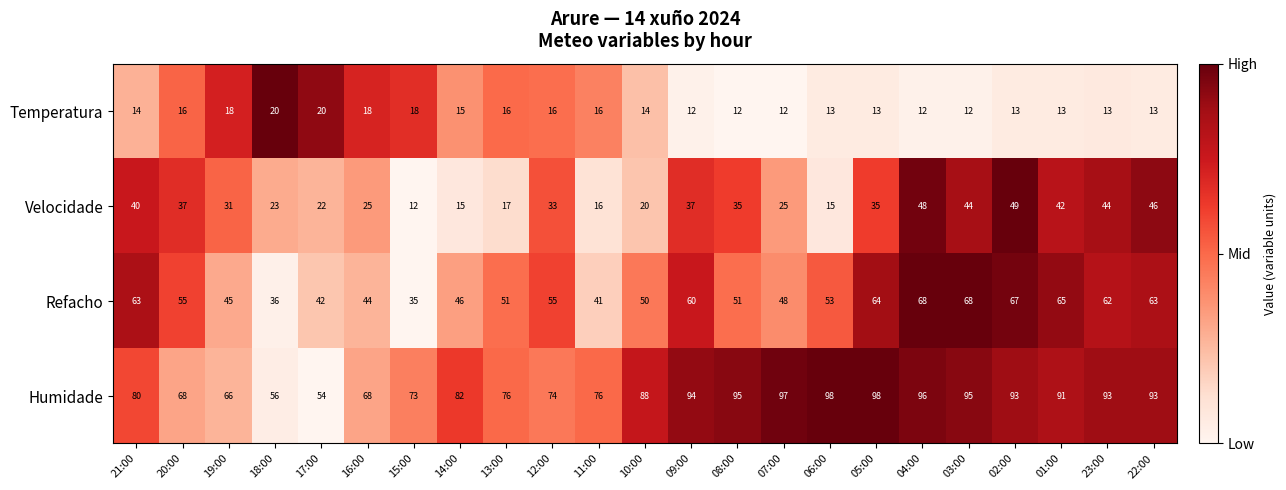

Is it true that Temperatura equals 22 at 10:00?

False